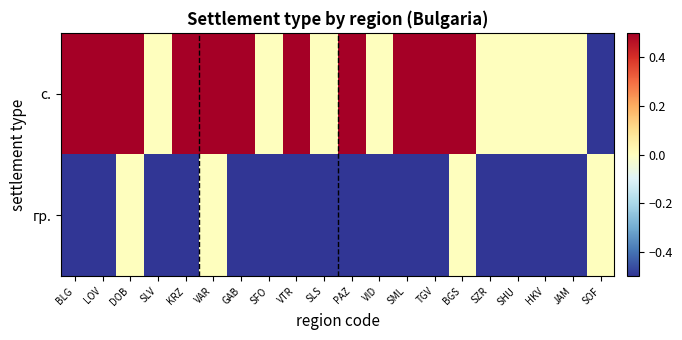

What is the smallest value displayed?

-0.5